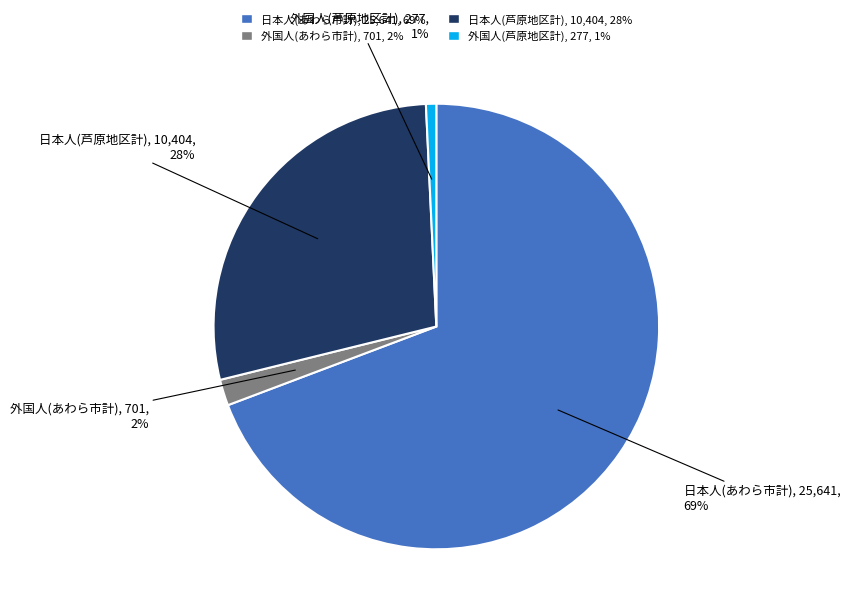

To the nearest percent, what percentage of the pie is 日本人(あわら市計)?

69%